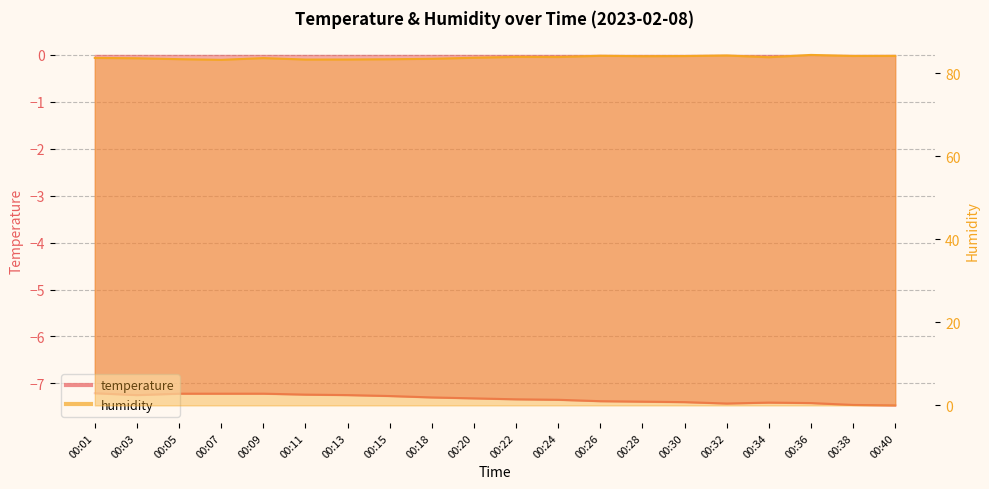

List the labels in order of humidity value, largest first.

00:36, 00:32, 00:26, 00:40, 00:38, 00:30, 00:28, 00:22, 00:24, 00:34, 00:20, 00:01, 00:09, 00:03, 00:18, 00:05, 00:15, 00:13, 00:11, 00:07